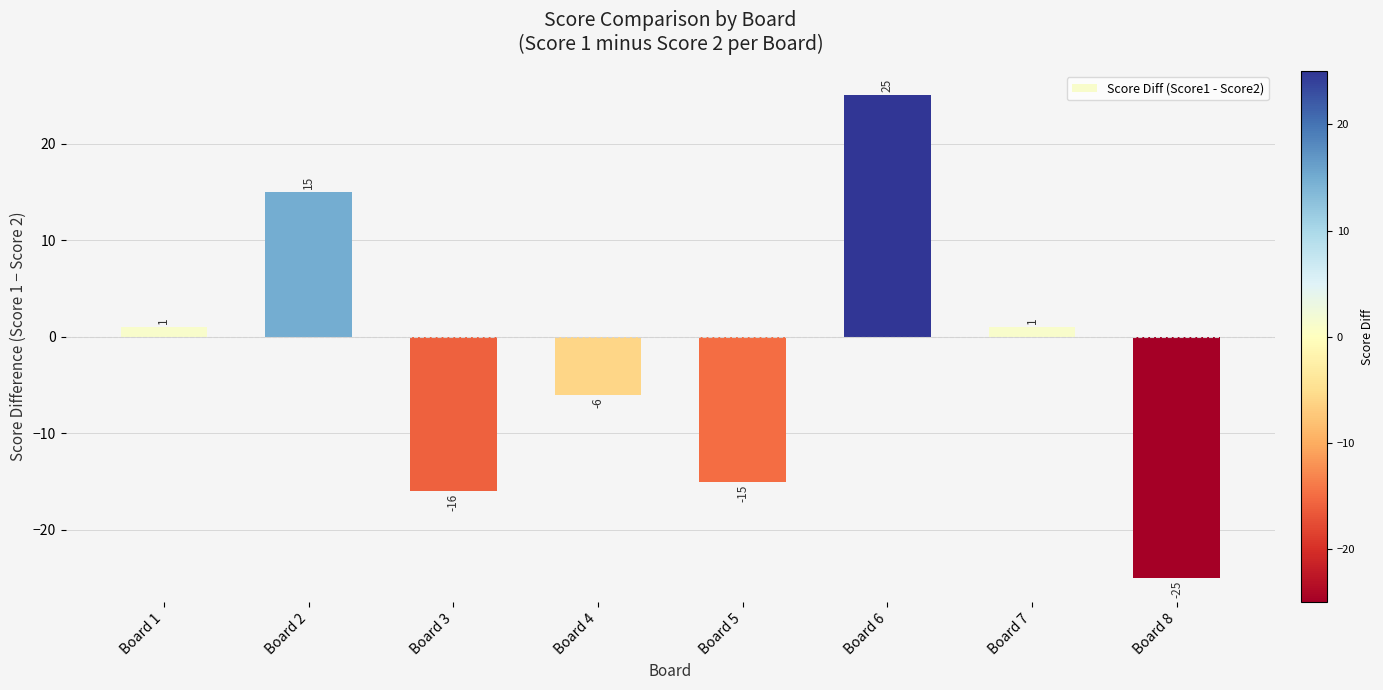

What is the sum of all values?

-20